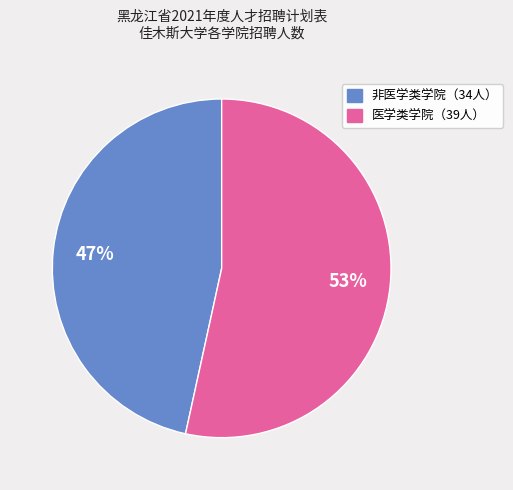

Is there any slice that represents more than half of the pie?

Yes